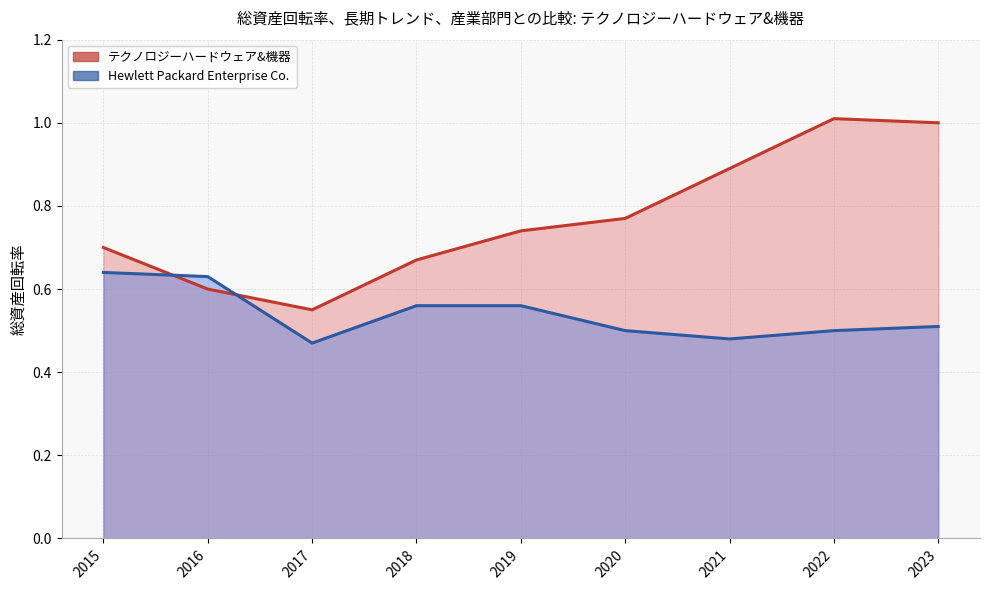

True or false: テクノロジーハードウェア&機器 and Hewlett Packard Enterprise Co. intersect in this chart.

True